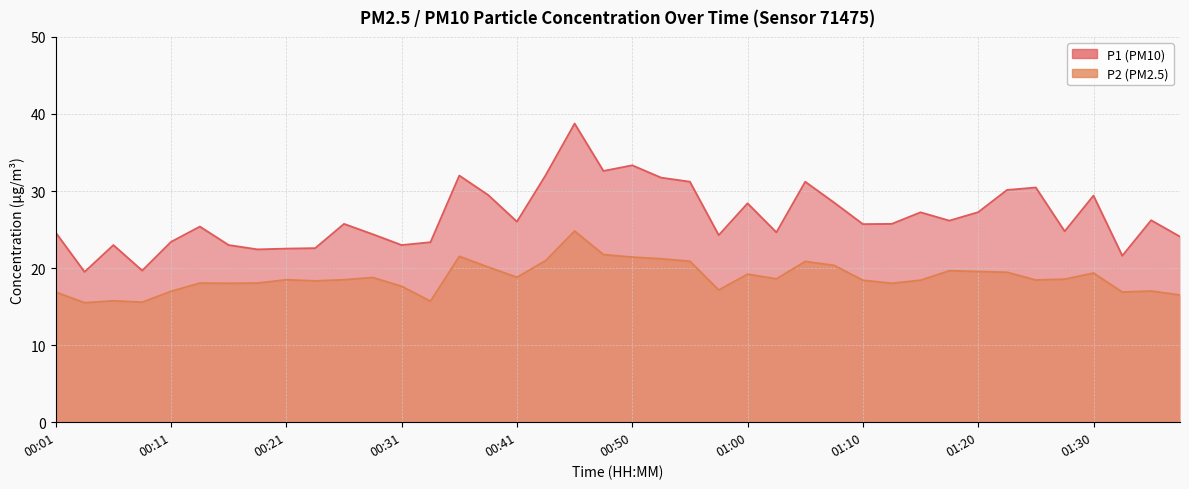

True or false: P1 has more than 1 points higher than both neighbors.

True